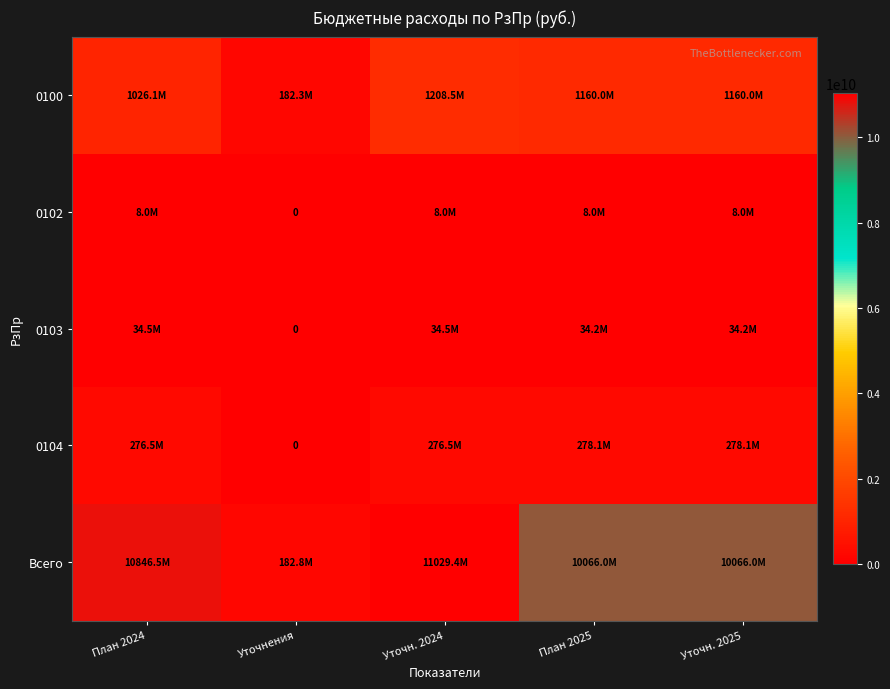

At which category is the sum across all series the highest?

Уточн. 2024